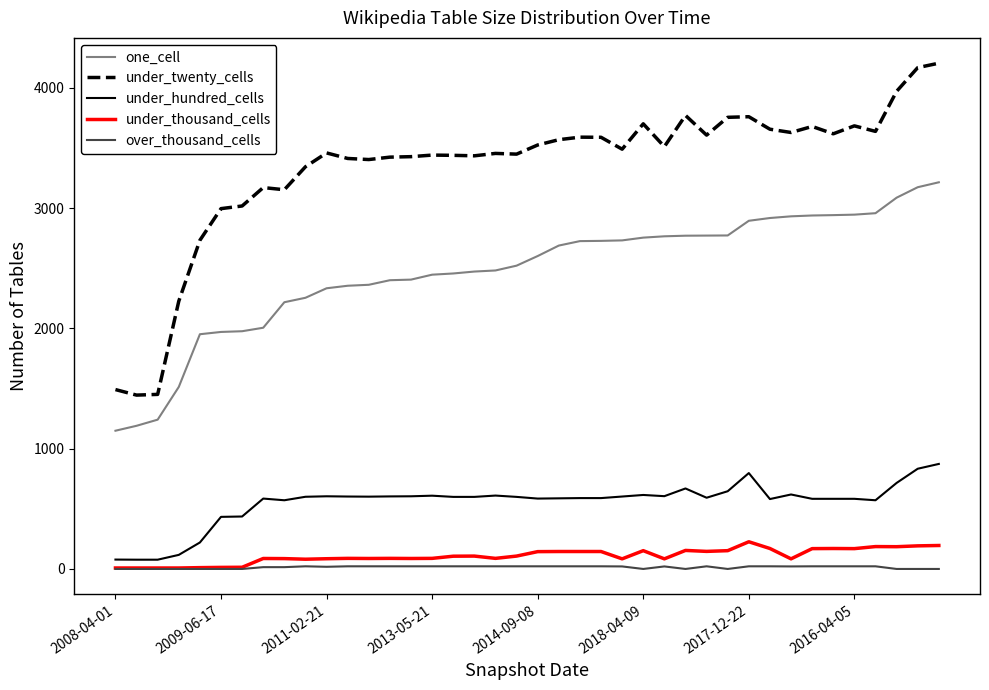

Rank the series by their maximum value, from highest to lowest.

under_twenty_cells, one_cell, under_hundred_cells, under_thousand_cells, over_thousand_cells